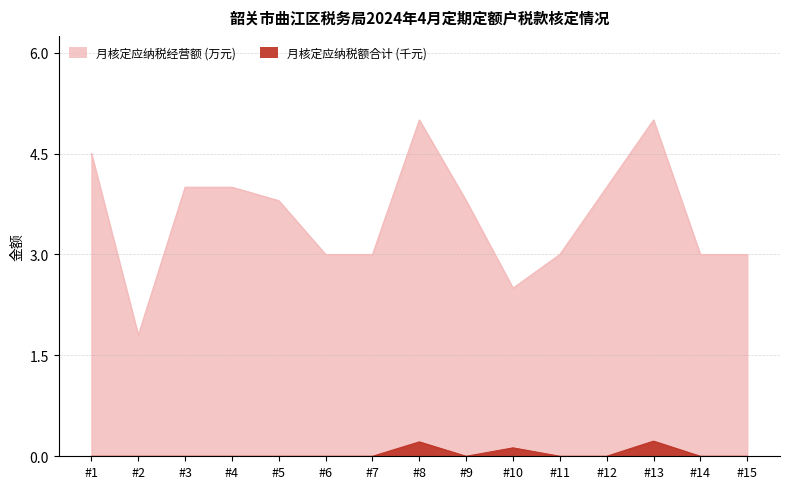

What is the difference between the highest and lowest values at #6?

3.0